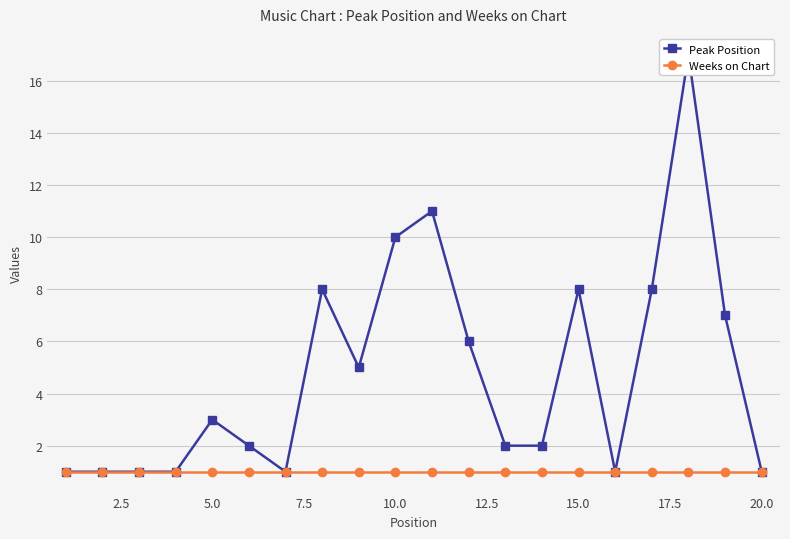

Rank the series by their average value, from highest to lowest.

Peak Position, Weeks on Chart